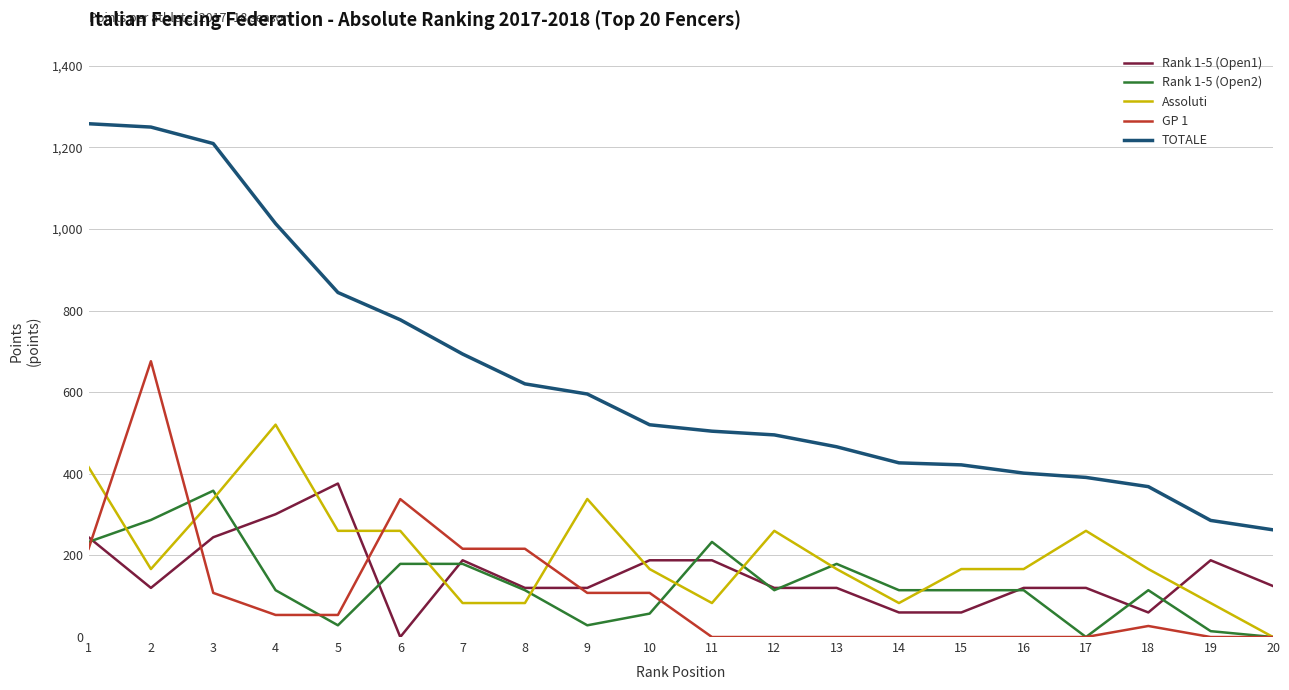

True or false: GP 1 and TOTALE cross at least once.

False